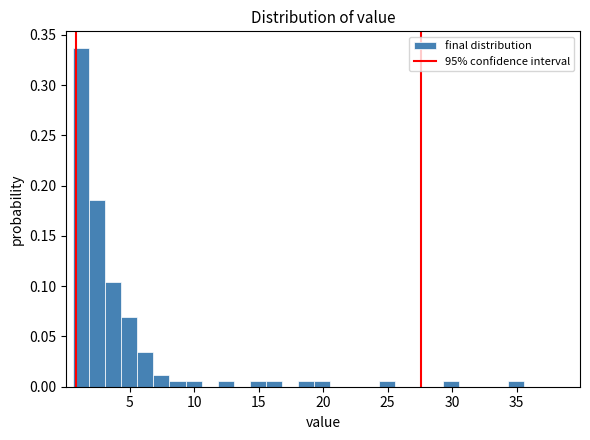

Read against the x-axis, roughly where is the centre of the tallest bar?

1.0